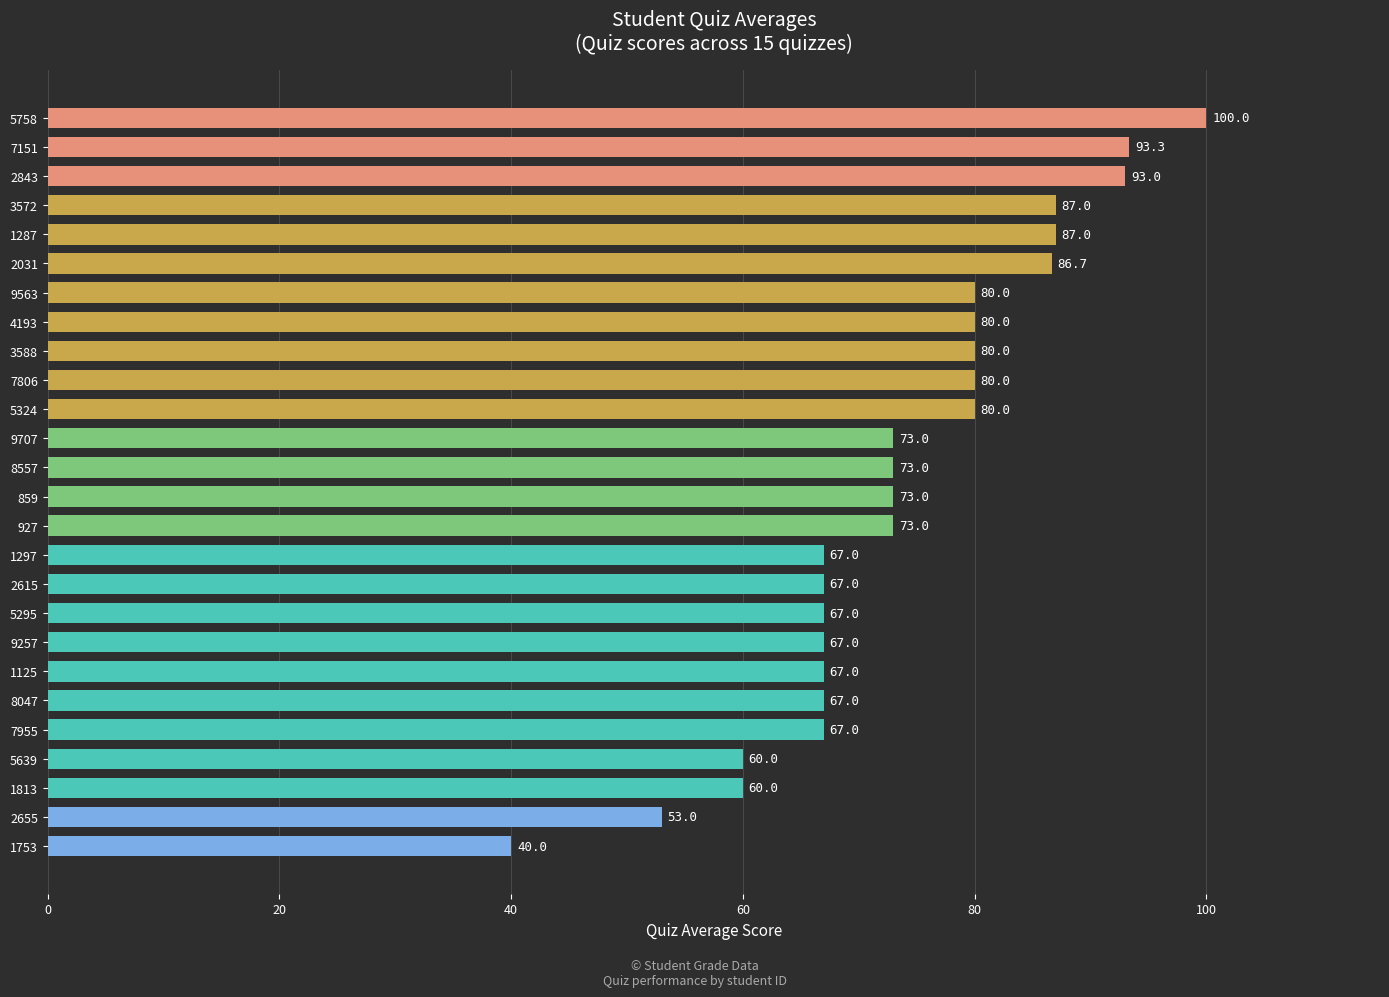

Which category has the highest value across all series?

5758